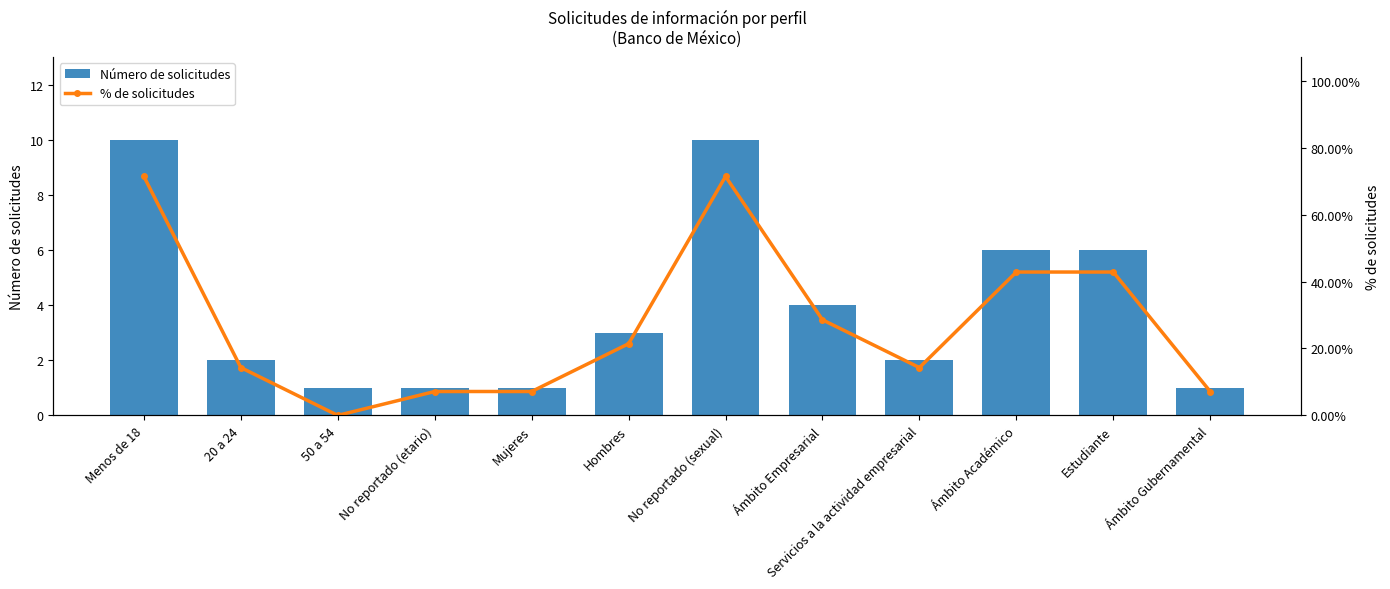

What is the spread (max minus min) of values at Ámbito Gubernamental?

6.1